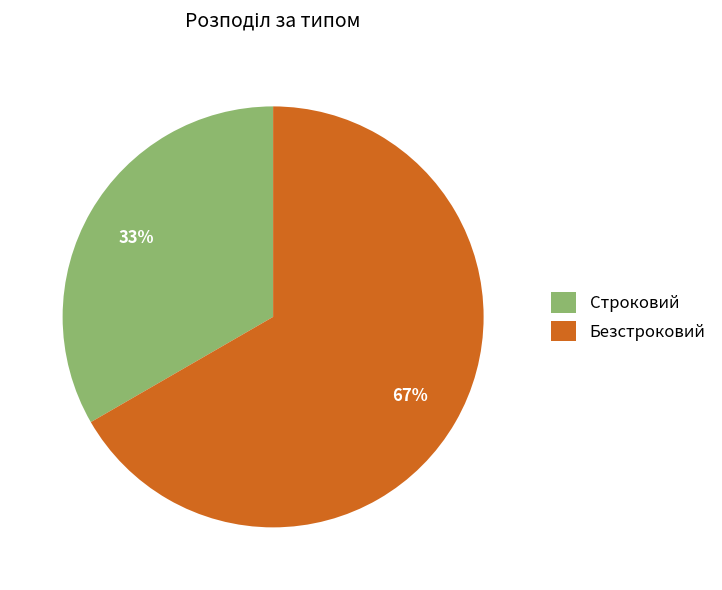

Rank the categories by value from lowest to highest.

Строковий, Безстроковий